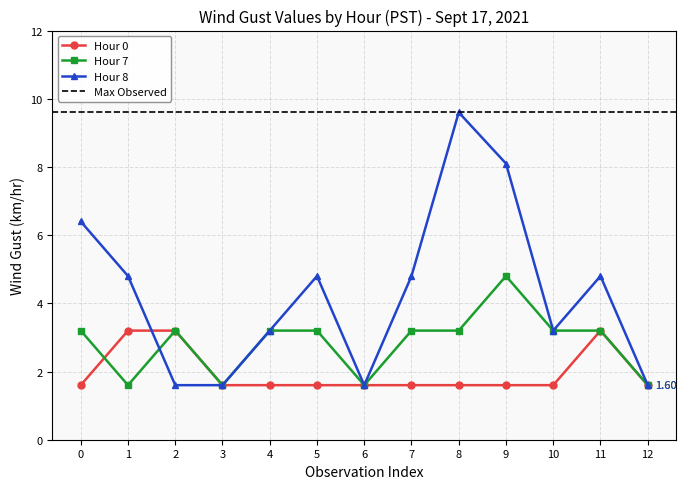

Rank the series by their average value, from lowest to highest.

Hour 0, Hour 7, Hour 8